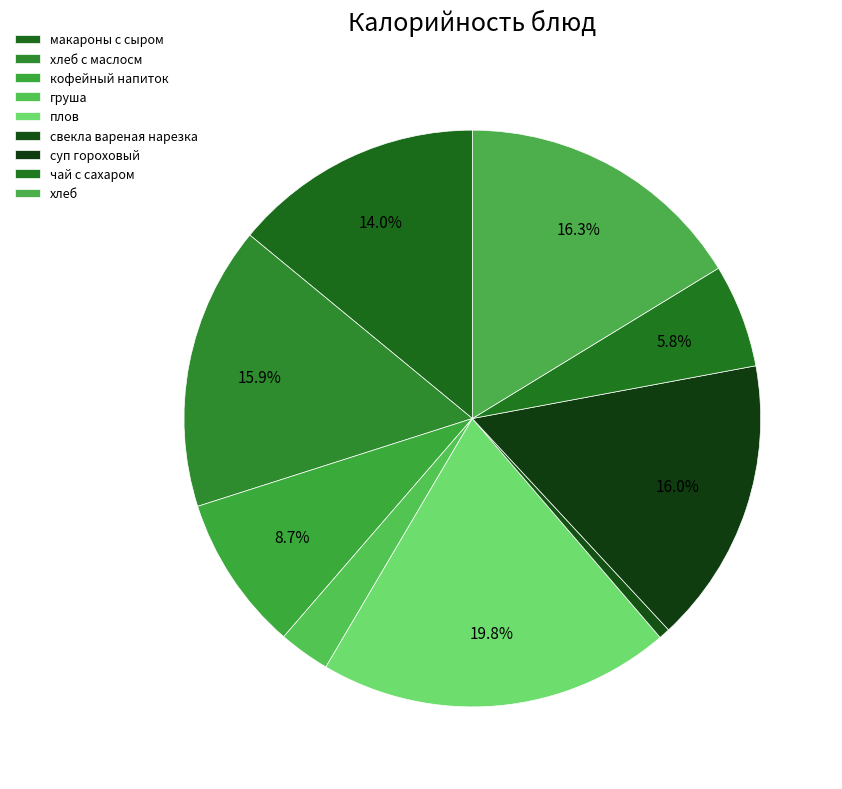

Which category has the biggest portion of the pie?

плов